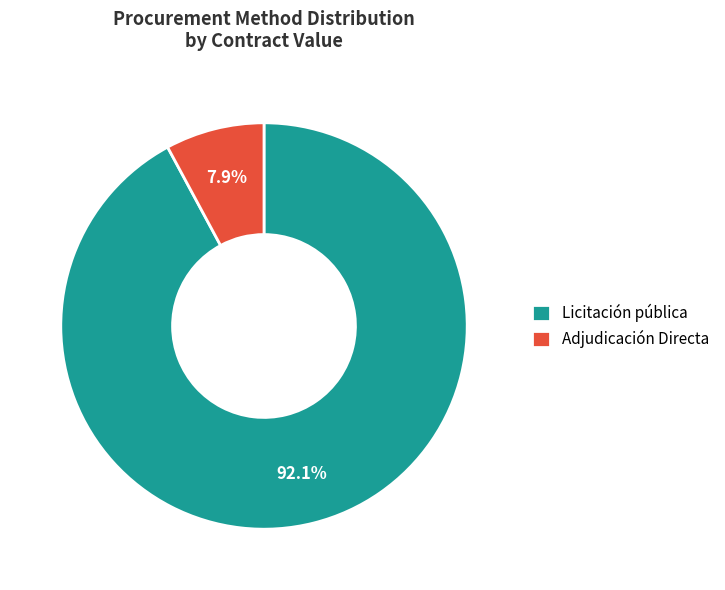

Which slice is the largest?

Licitación pública